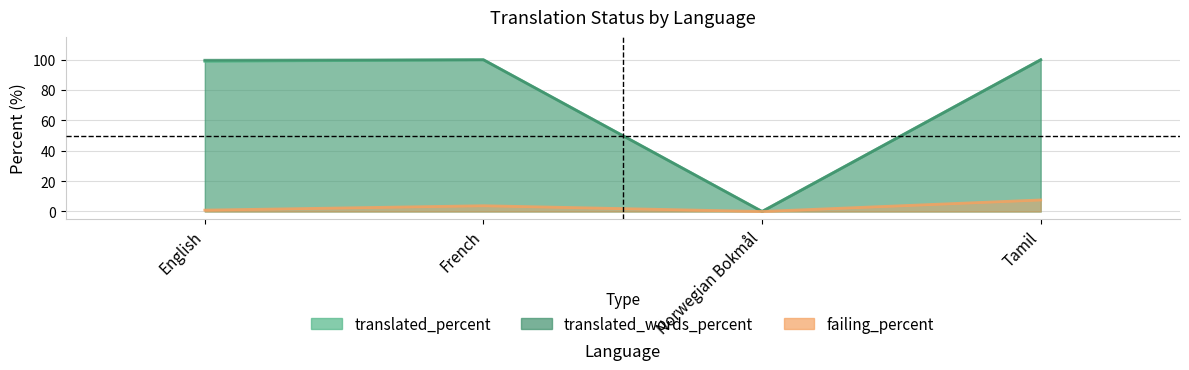

True or false: translated_percent and failing_percent cross at least once.

False